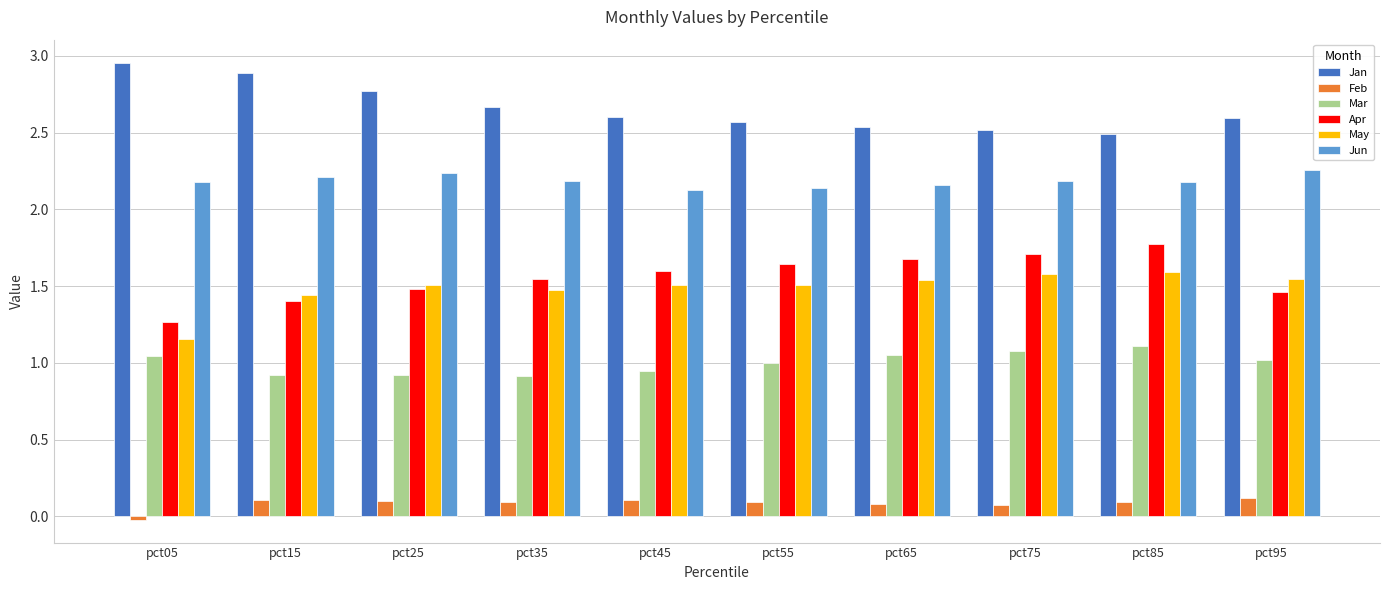

How many bars are there in total?

60